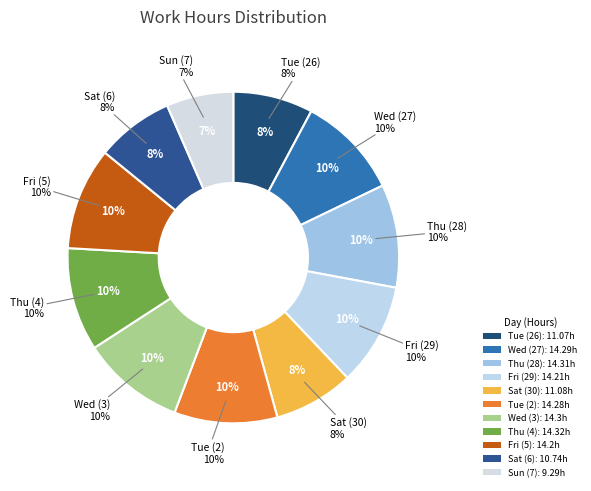

What is the smallest slice in the pie chart?

Sun (7)